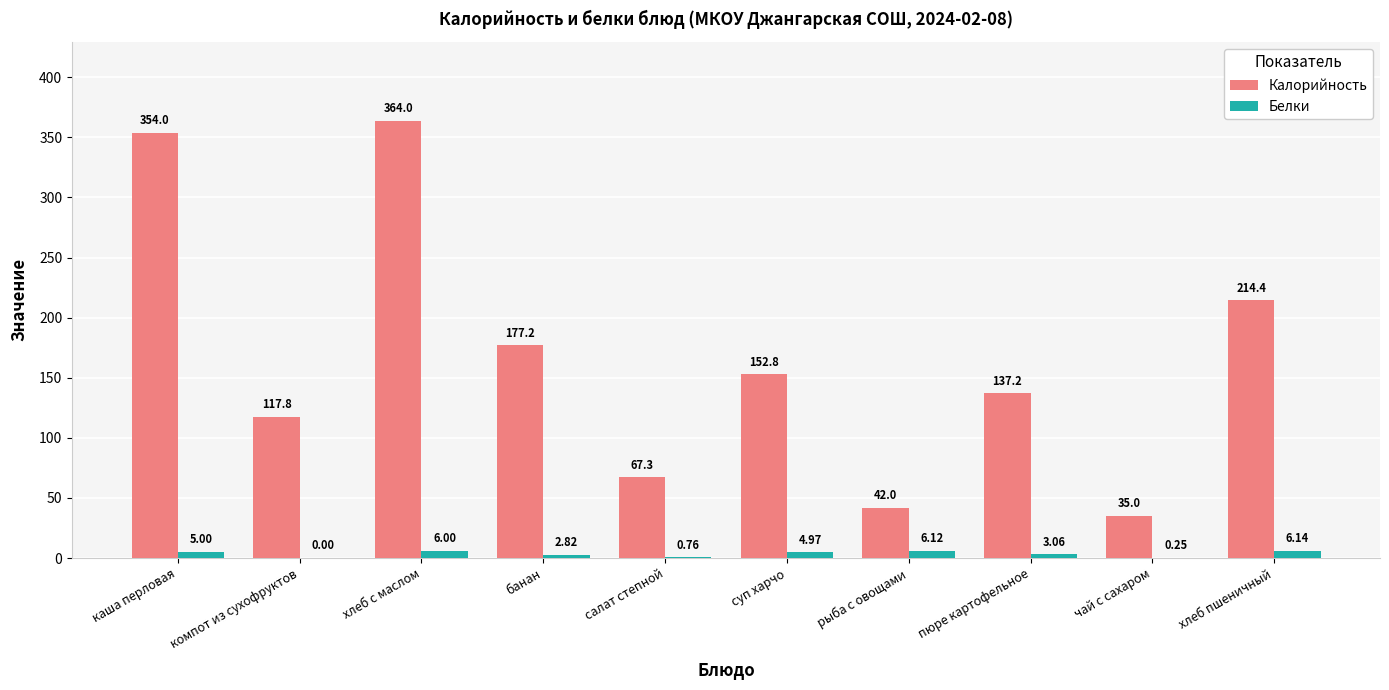

At which category does the chart reach its peak across all series?

хлеб с маслом